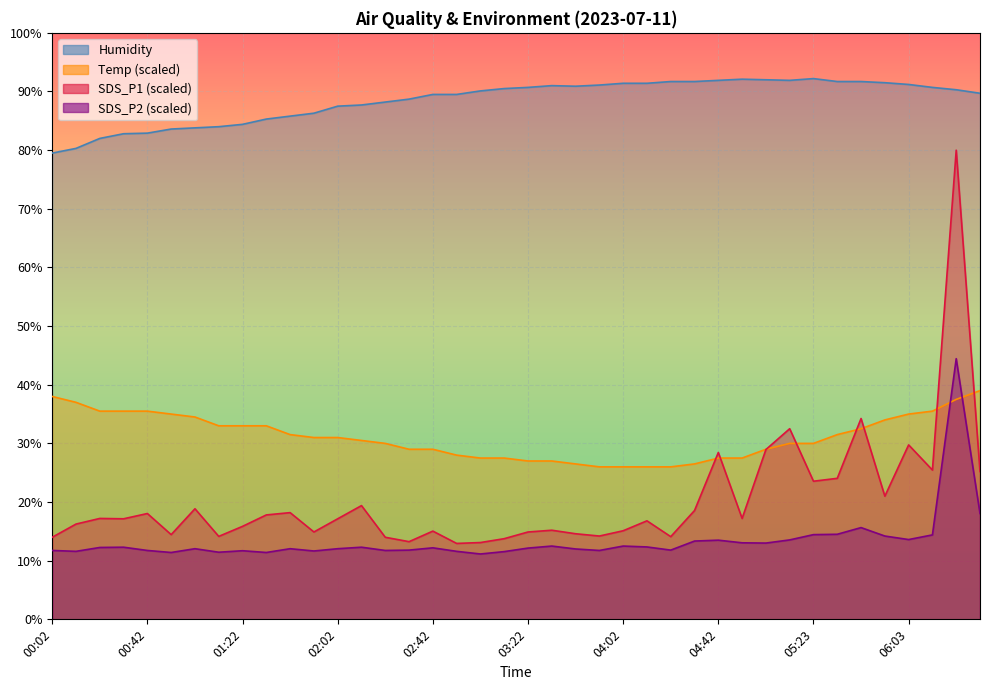

At which category is the sum across all series the highest?

06:23